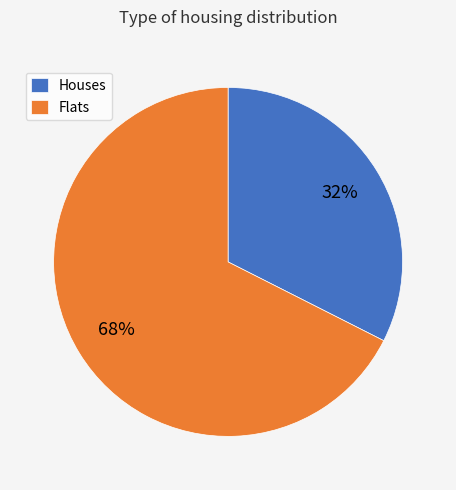

Do Flats and Houses together represent more than half of the pie?

Yes